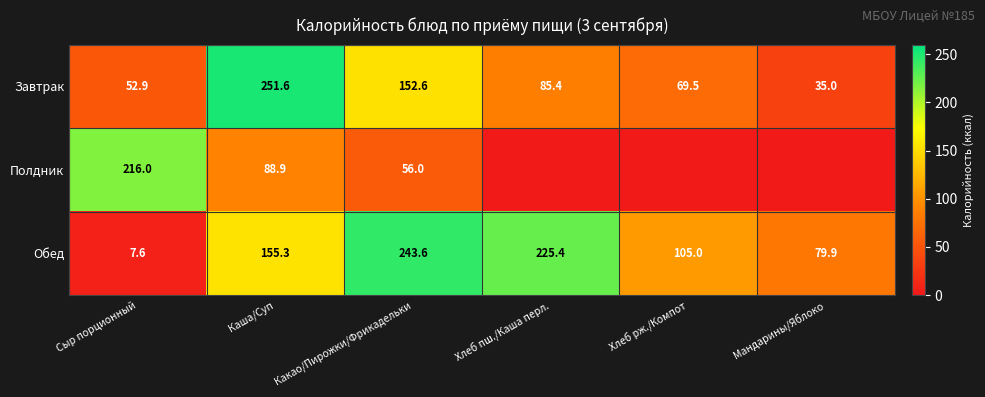

Is it true that Обед equals 105.0 at Хлеб рж./Компот?

True